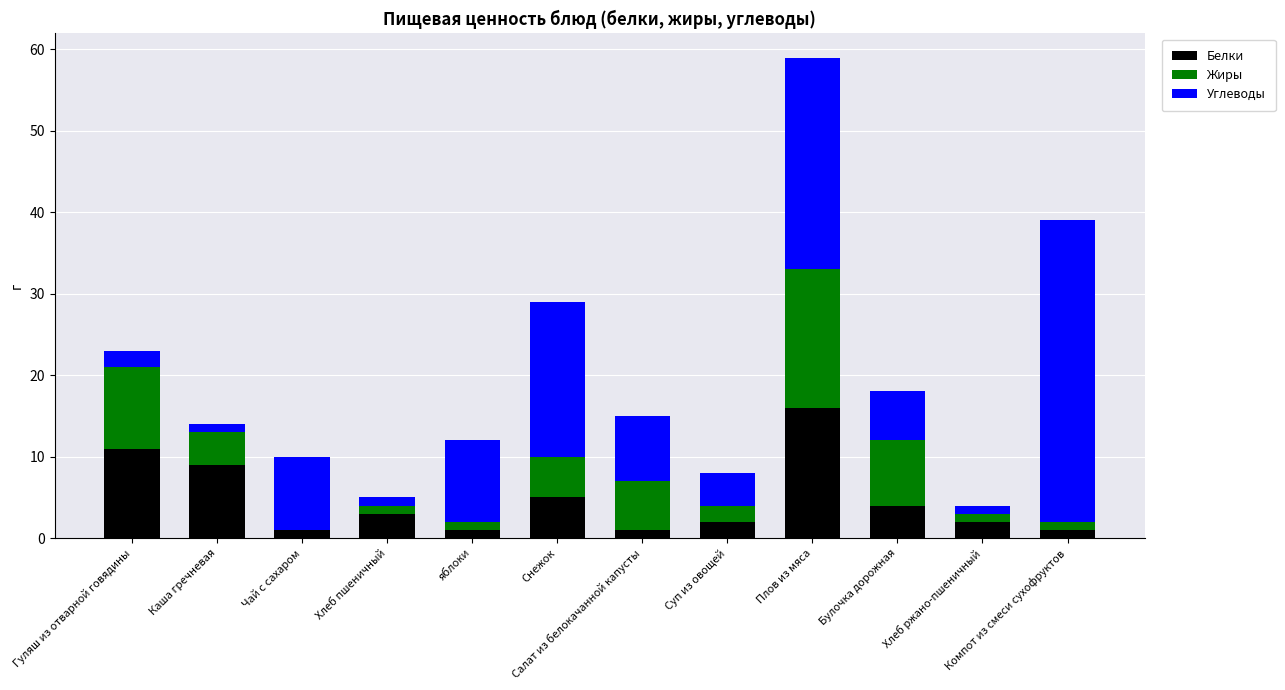

Is it true that Белки equals 8 at Снежок?

False